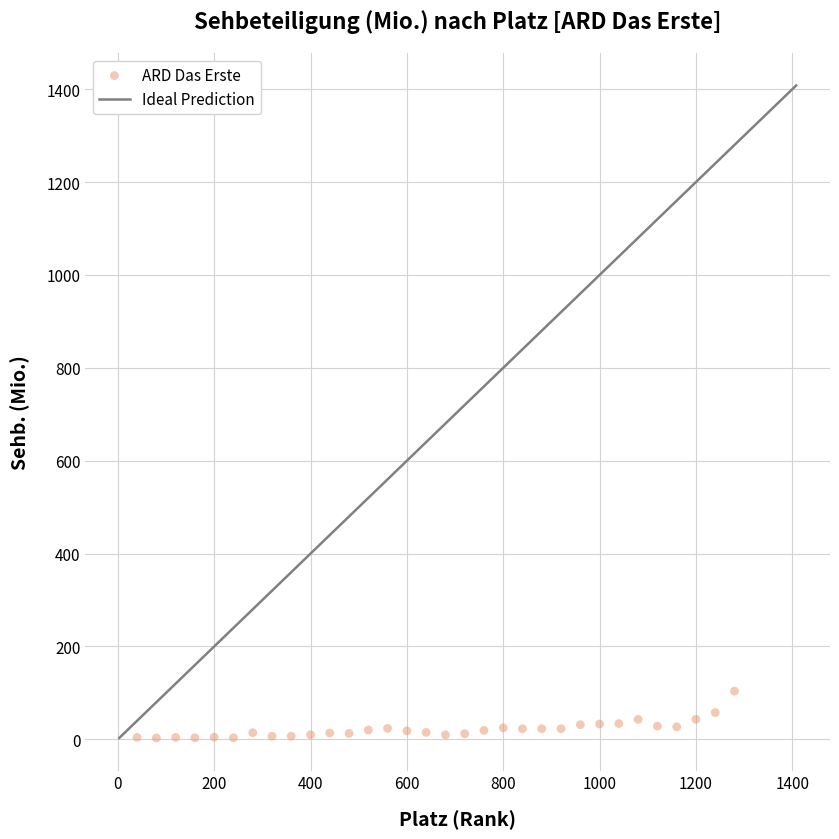

What is the range of X values (max minus min)?

1240.0